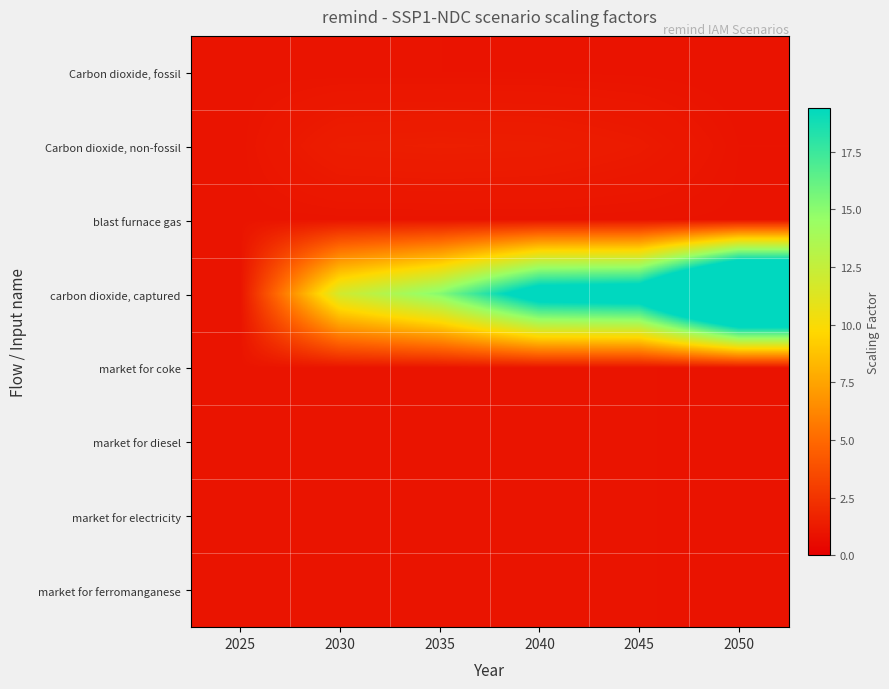

Reading left to right, list all the values displayed in this chart.

Carbon dioxide, fossil: 2025=1.0	2030=1.0	2035=1.0	2040=1.0	2045=1.0	2050=0.9
Carbon dioxide, non-fossil: 2025=1.0	2030=1.4	2035=1.5	2040=1.4	2045=1.3	2050=1.0
blast furnace gas: 2025=1.0	2030=1.0	2035=1.0	2040=1.0	2045=1.0	2050=1.0
carbon dioxide, captured: 2025=1.0	2030=11.9	2035=15.1	2040=21.7	2045=22.2	2050=34.7
market for coke: 2025=1.0	2030=1.0	2035=1.0	2040=1.0	2045=1.0	2050=1.0
market for diesel: 2025=1.0	2030=1.0	2035=1.0	2040=1.0	2045=1.0	2050=1.0
market for electricity: 2025=1.0	2030=1.0	2035=1.0	2040=1.0	2045=1.0	2050=1.0
market for ferromanganese: 2025=1.0	2030=1.0	2035=1.0	2040=1.0	2045=1.0	2050=1.0